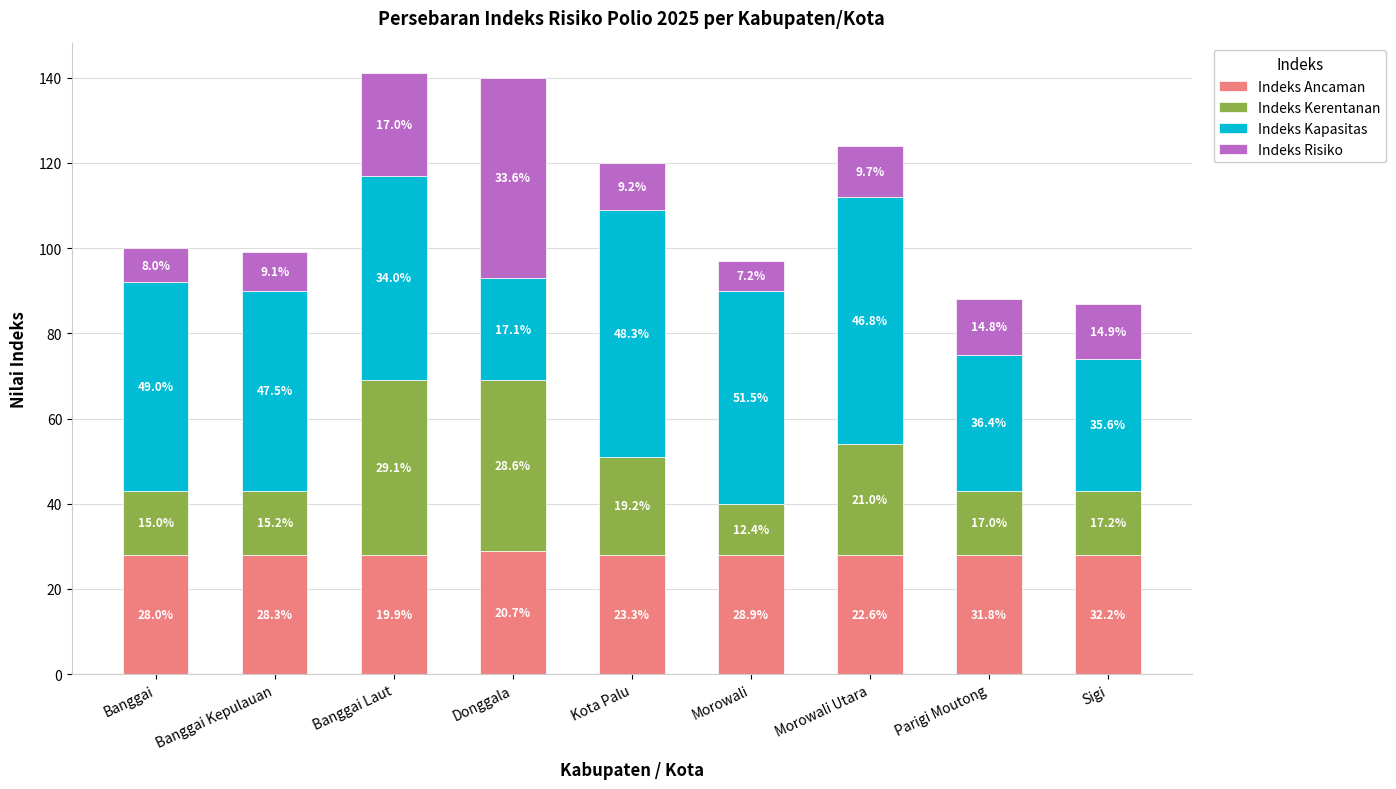

At which category is the sum across all series the highest?

Banggai Laut